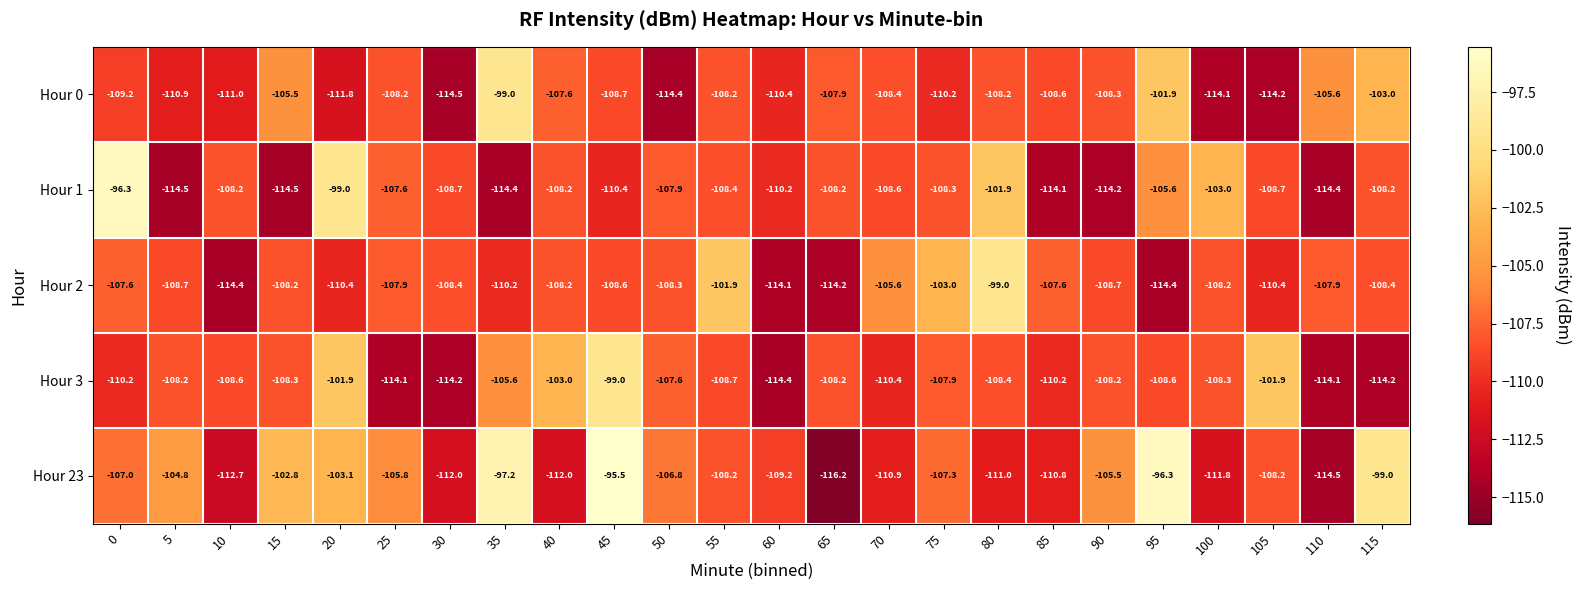

At which label is Hour 1 closest to -105?

95